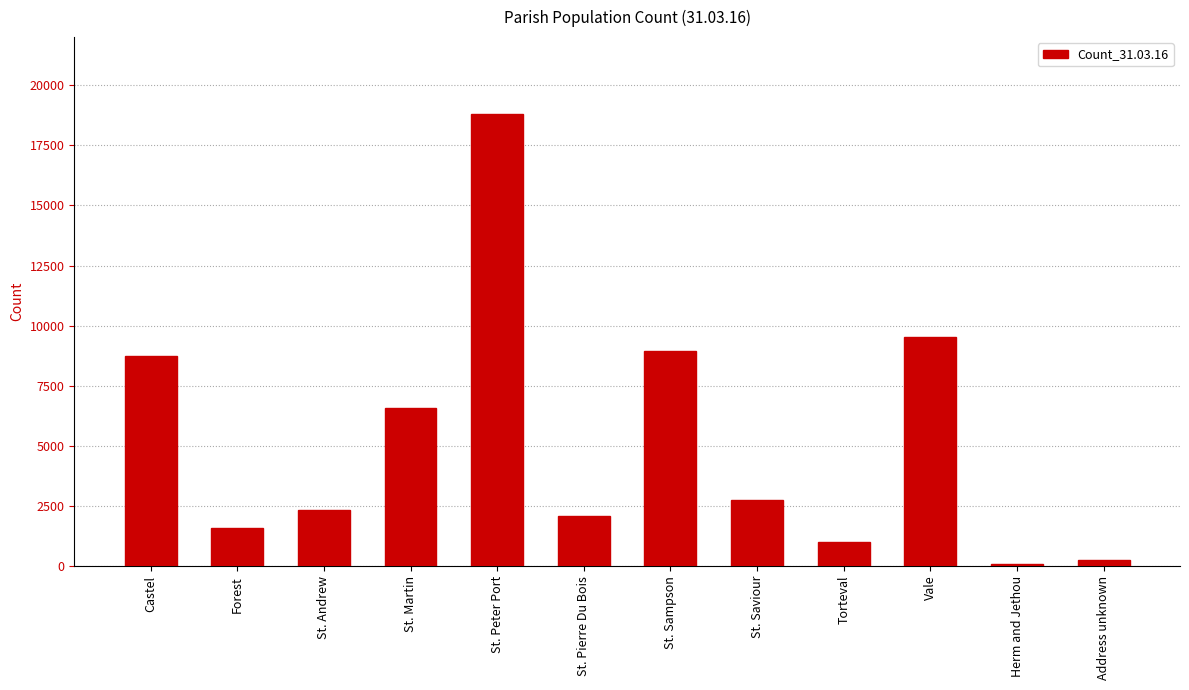

At which label is the value closest to 9447?

Vale